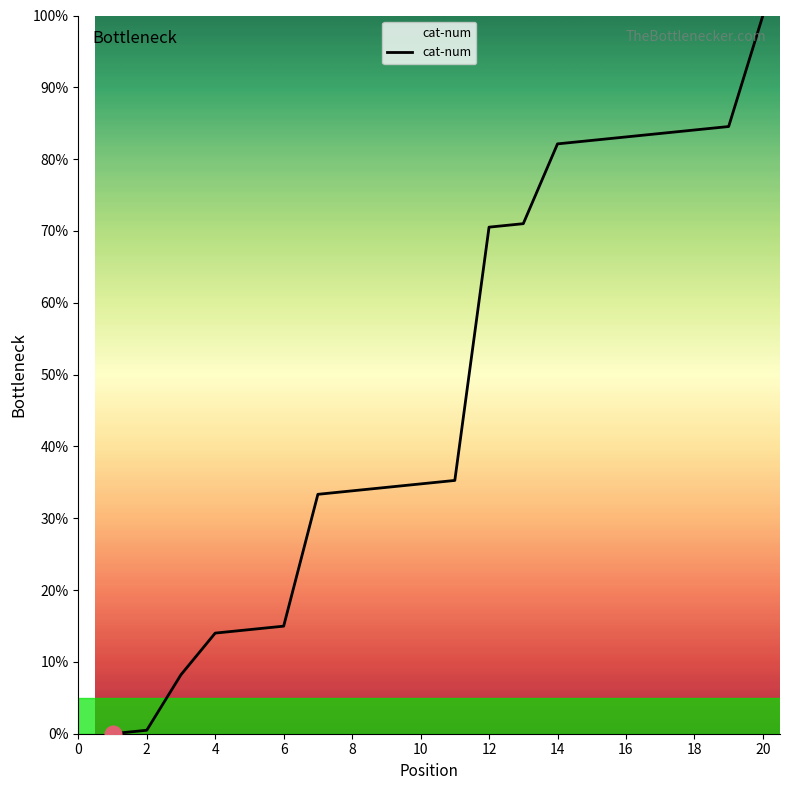

What is the maximum value shown in the chart?

100.0